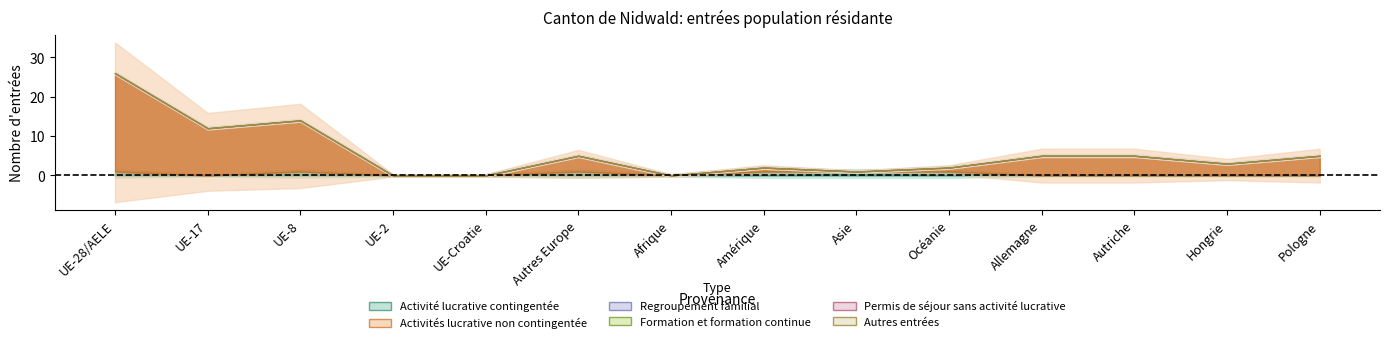

How many lines are shown in the chart?

6